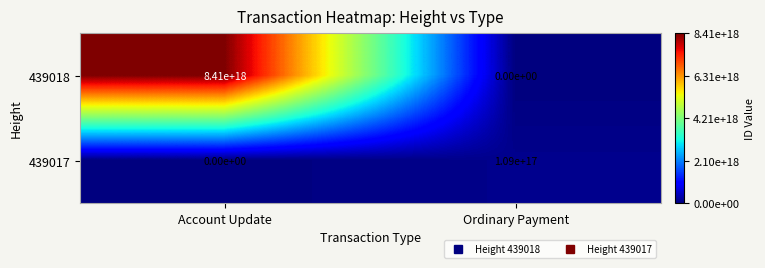

At how many categories does at least one series exceed 2815044453856000000?

1